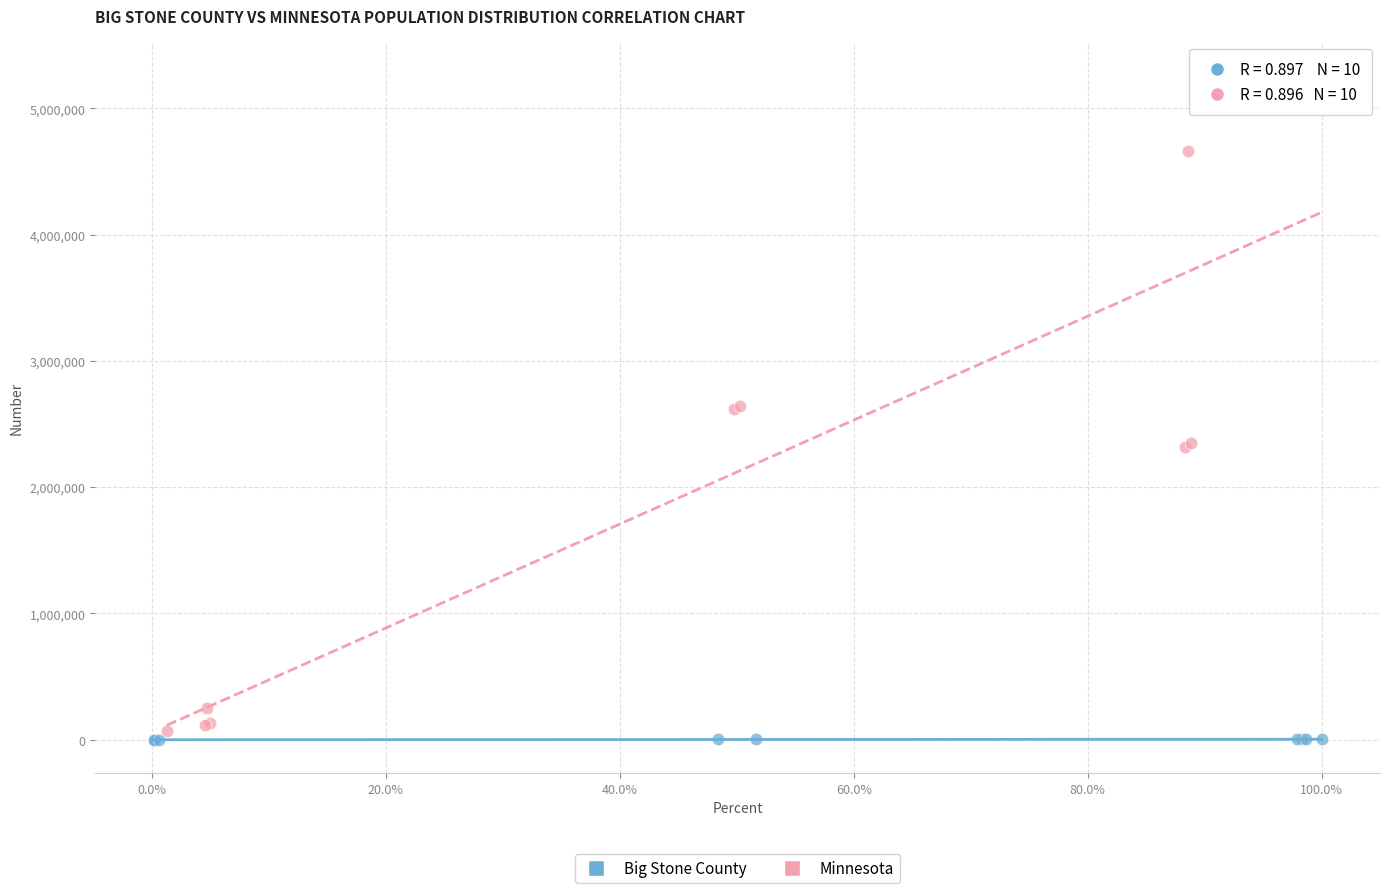

Which series contains the highest Y value?

Minnesota